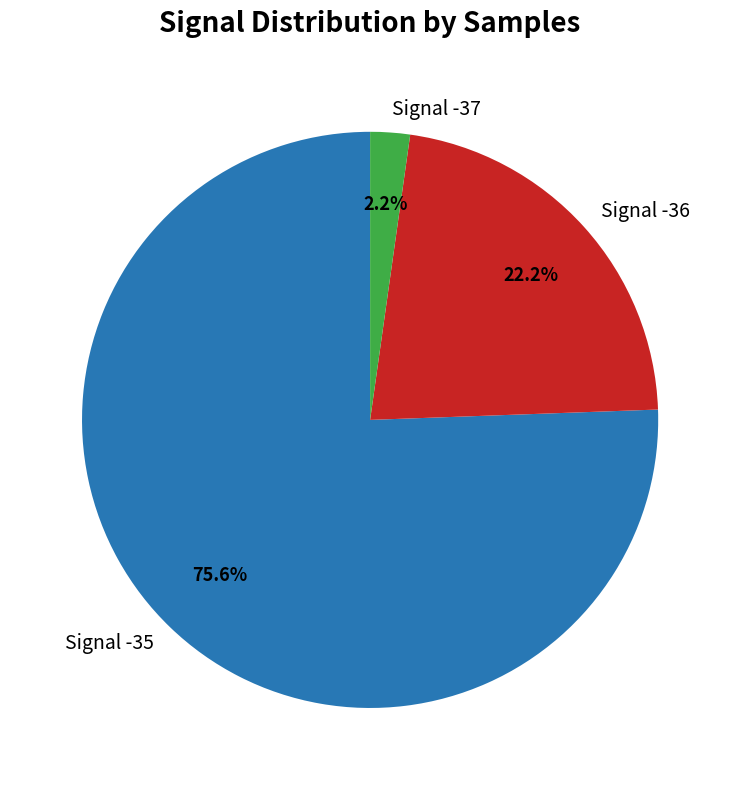

Rank the categories by value from lowest to highest.

Signal -37, Signal -36, Signal -35